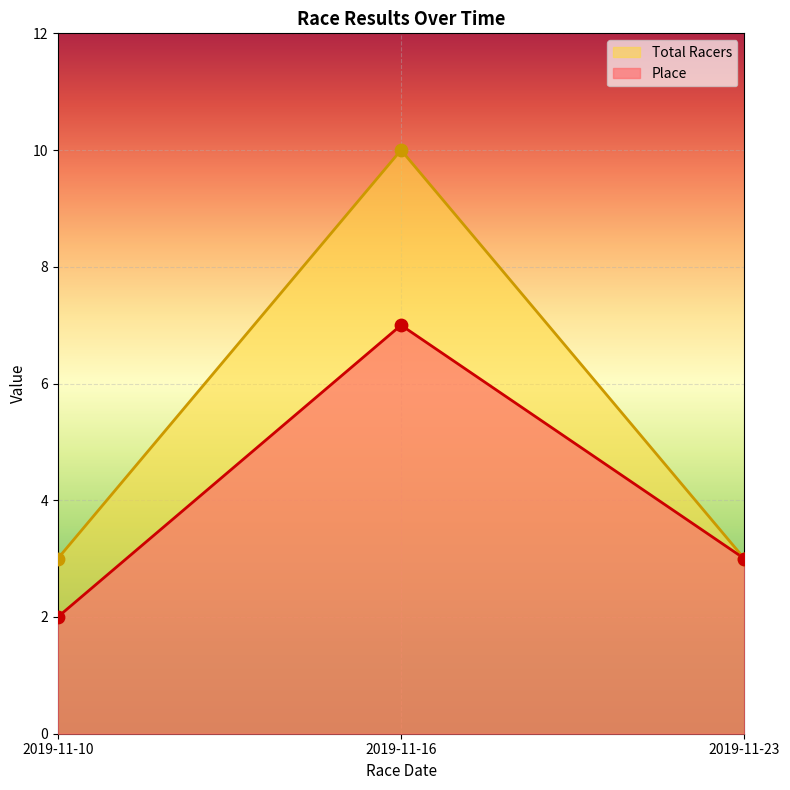

Which series has the largest total across all categories?

Total Racers